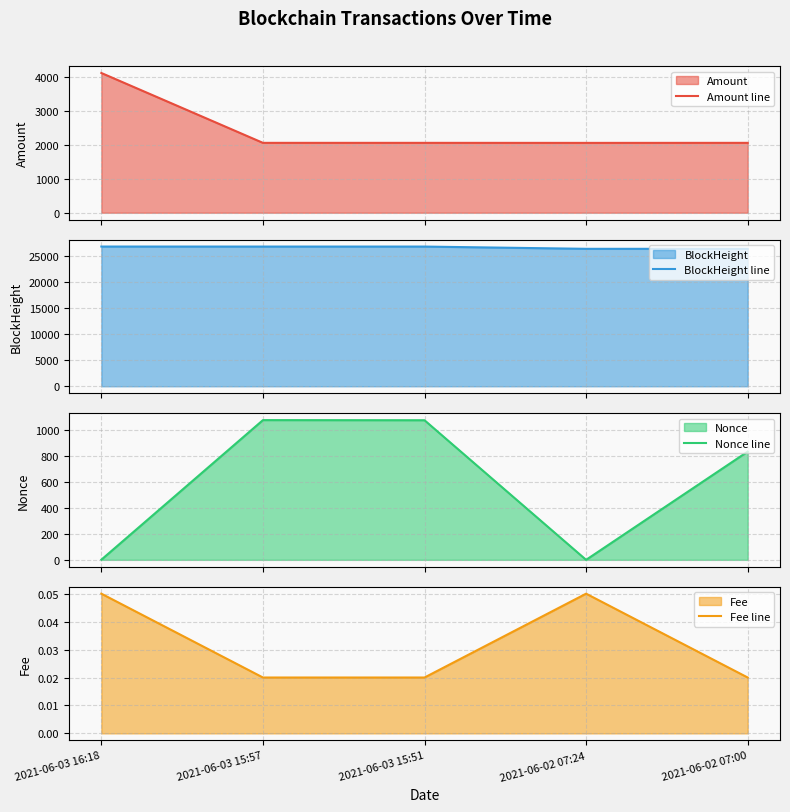

Where is Amount line nearest to the value 3083?

2021-06-03 15:57